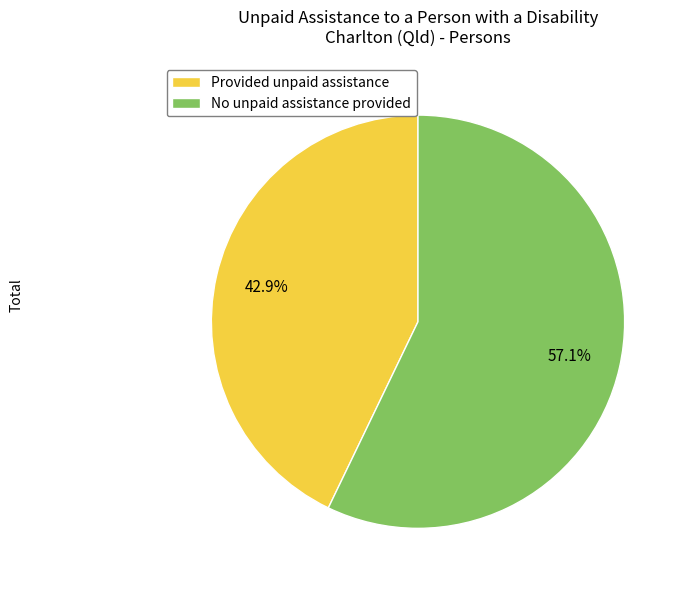

What is the largest slice in the pie chart?

No unpaid assistance provided